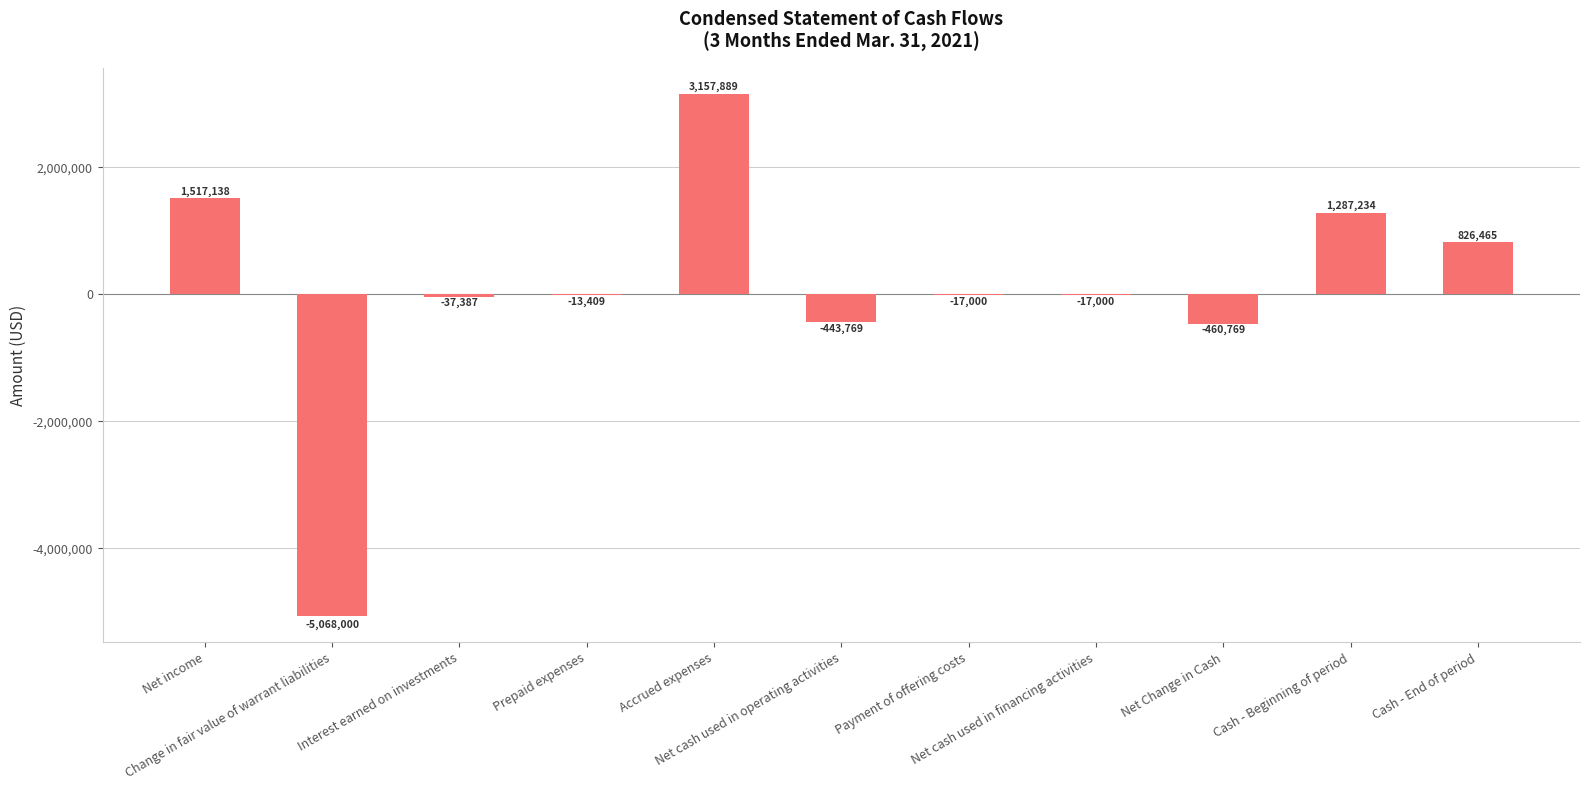

What is the maximum value shown in the chart?

3157889